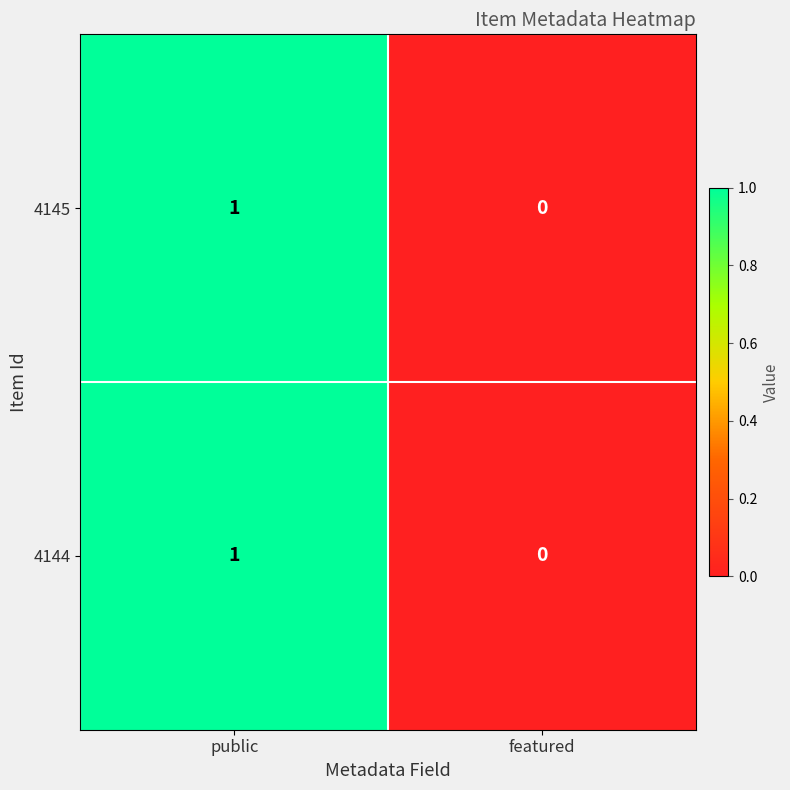

List the labels in order of 4145 value, largest first.

public, featured